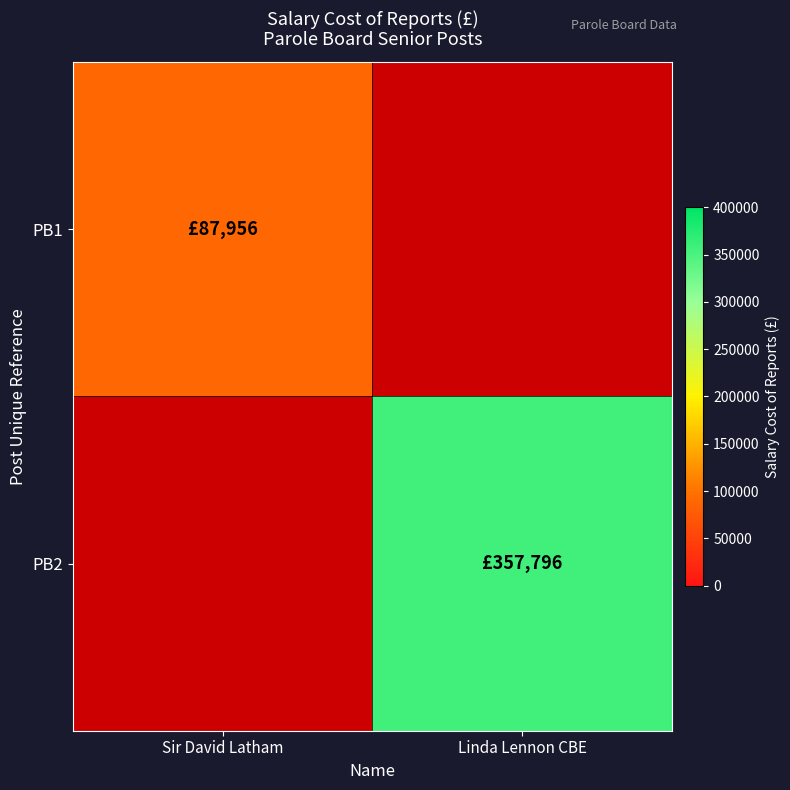

List the series in order of their overall mean, lowest first.

PB1, PB2